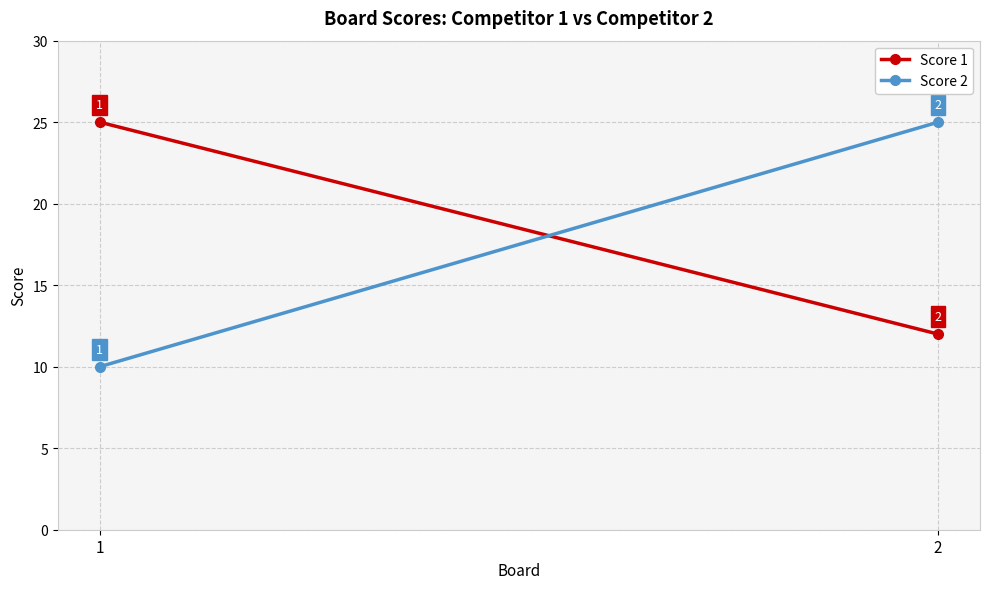

Rank the series at 2 from lowest to highest value.

Score 1, Score 2